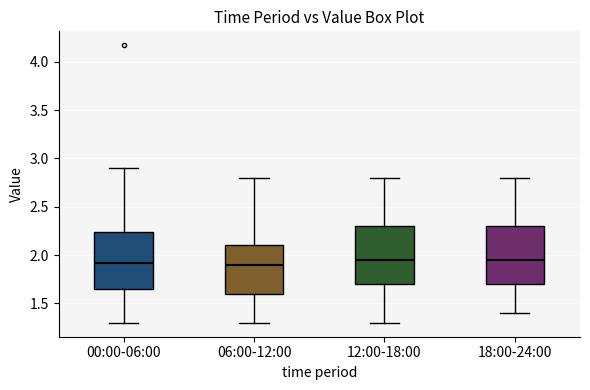

Where does the median line of the box for 06:00-12:00 sit on the y-axis? The values are not printed on the chart, so give them approximately, as read against the axis.

1.90